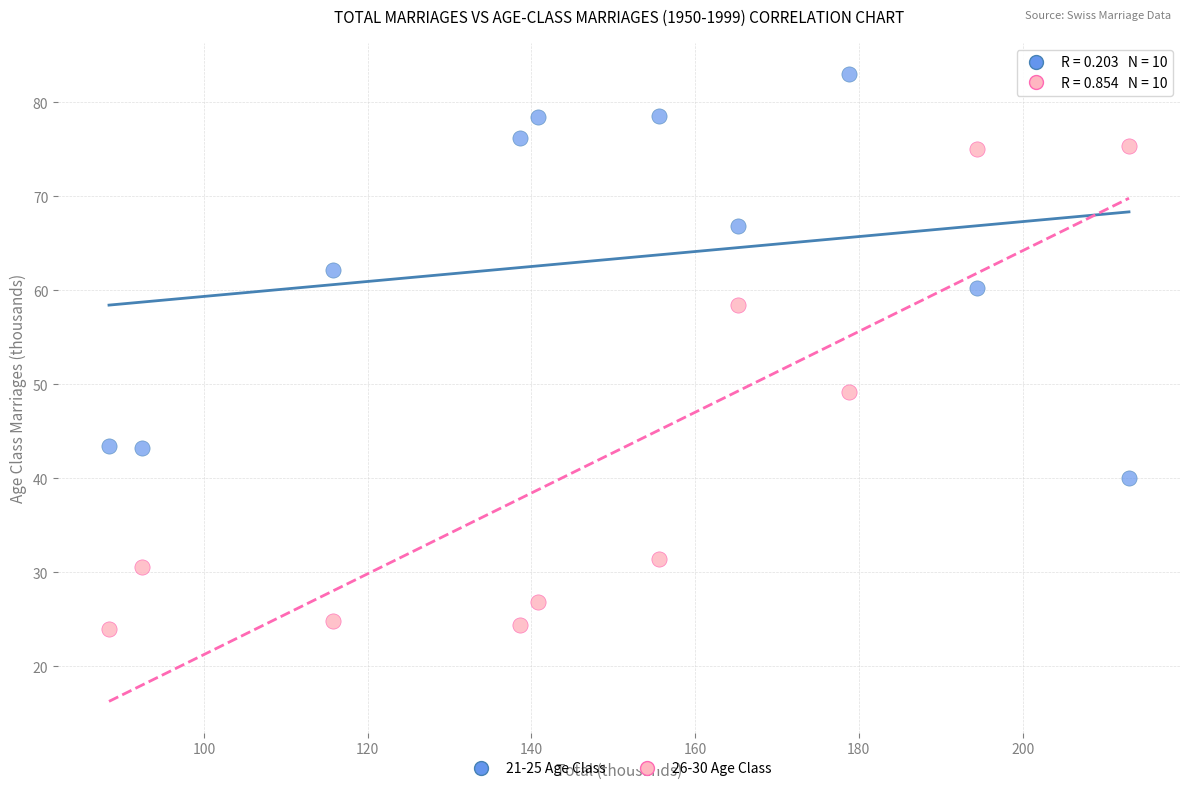

What is the X range (max minus min) for the scatter plot?

124.6